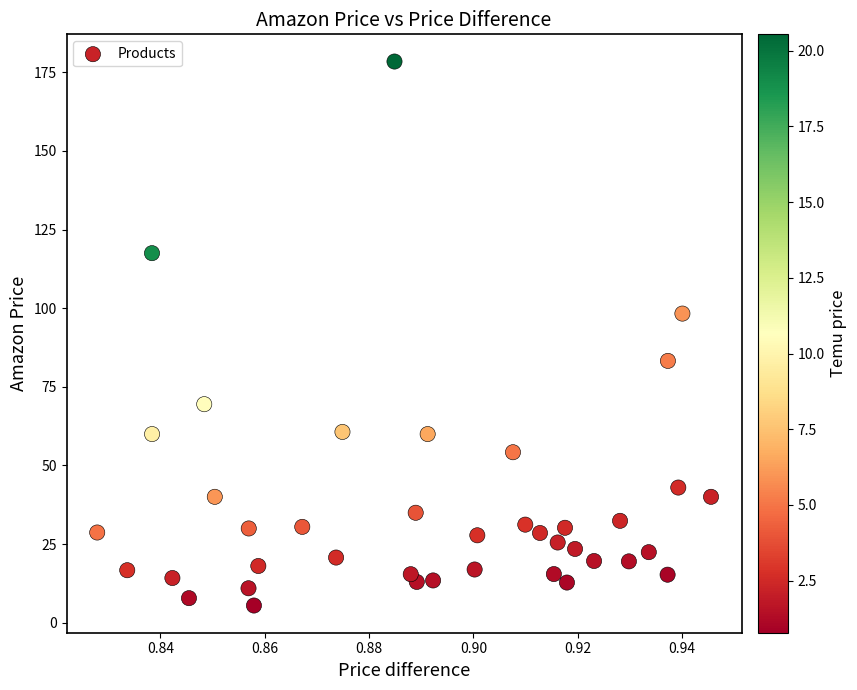

What is the range of Y values (max minus min)?

172.9